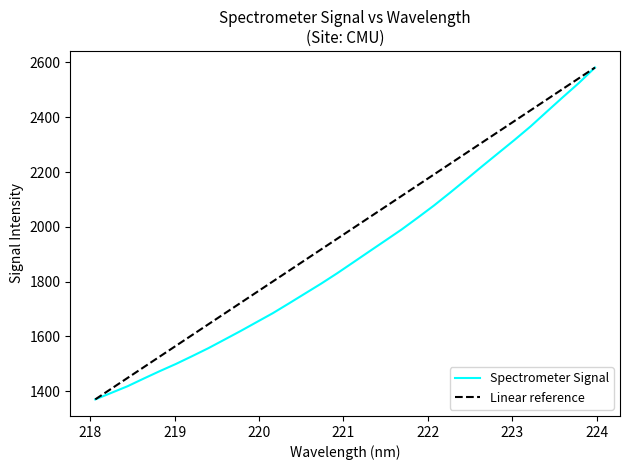

What is the change in value from 219.2067 to 222.263?

+597.2